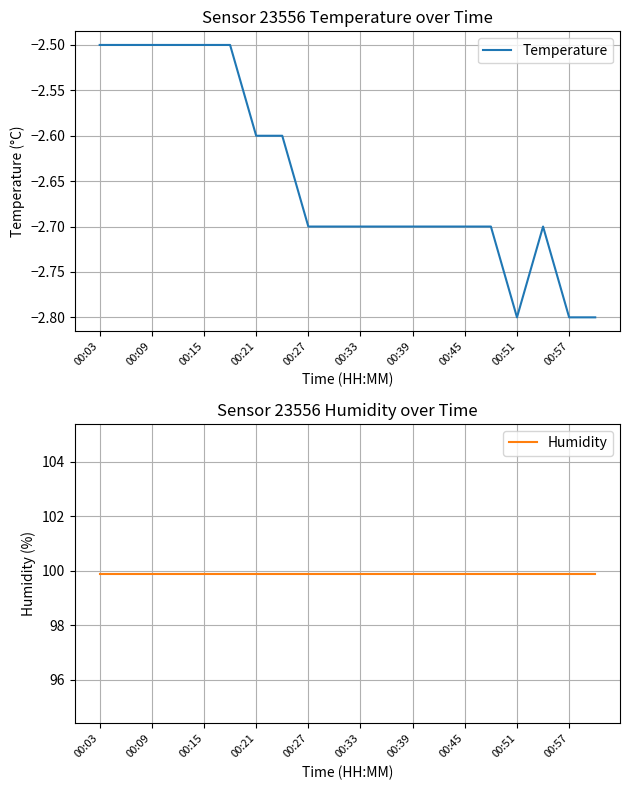

What is the value of the Temperature point at the 2nd from the left?

-2.5